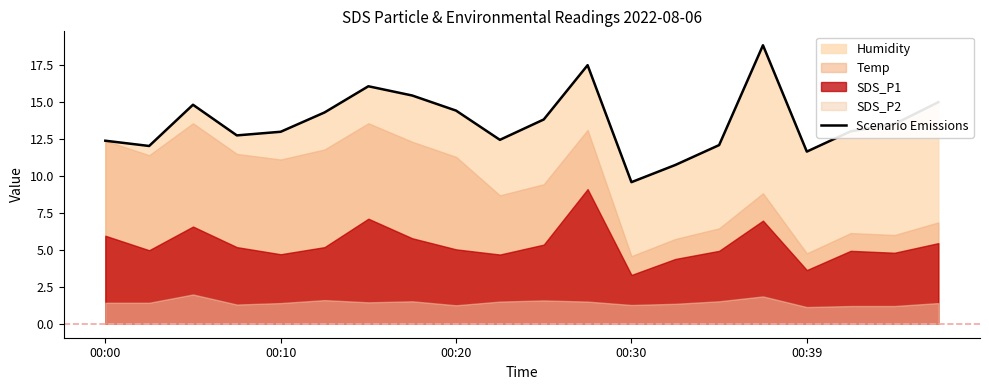

What is the value of the 8th point from the left?

15.4